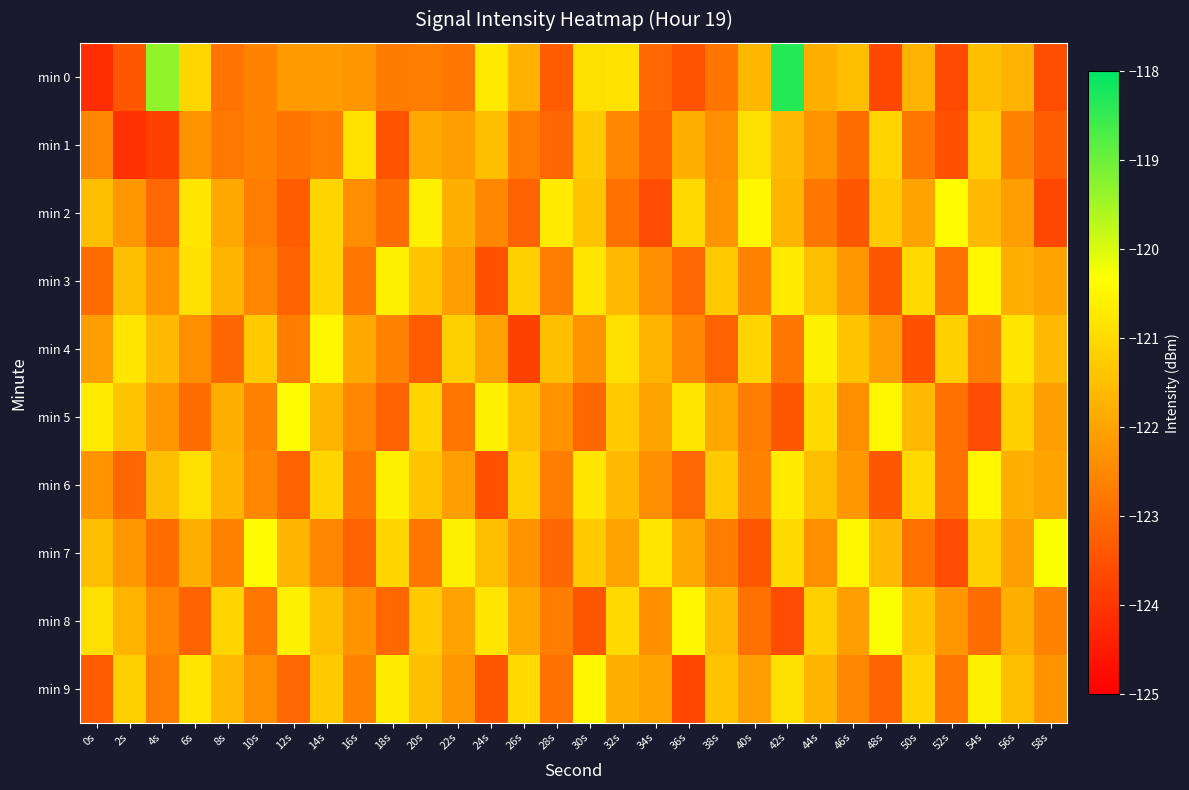

Reading left to right, extract all data points from this chart.

min 0: 0s=-124.2	2s=-123.4	4s=-119.3	6s=-121.1	8s=-122.9	10s=-122.6	12s=-122.2	14s=-122.2	16s=-122.2	18s=-122.7	20s=-122.7	22s=-122.8	24s=-120.7	26s=-121.8	28s=-123.3	30s=-120.9	32s=-120.9	34s=-123.1	36s=-123.5	38s=-122.8	40s=-121.6	42s=-118.3	44s=-121.8	46s=-121.5	48s=-123.7	50s=-121.7	52s=-123.6	54s=-121.5	56s=-121.7	58s=-123.6
min 1: 0s=-122.5	2s=-124.1	4s=-123.8	6s=-122.3	8s=-122.8	10s=-122.6	12s=-122.8	14s=-122.7	16s=-120.8	18s=-123.5	20s=-121.9	22s=-122.1	24s=-121.5	26s=-122.7	28s=-123.1	30s=-121.3	32s=-122.5	34s=-123.2	36s=-121.8	38s=-122.4	40s=-120.9	42s=-121.6	44s=-122.3	46s=-123.0	48s=-121.1	50s=-122.8	52s=-123.5	54s=-121.2	56s=-122.6	58s=-123.3
min 2: 0s=-121.5	2s=-122.2	4s=-123.1	6s=-120.8	8s=-121.9	10s=-122.7	12s=-123.3	14s=-121.1	16s=-122.4	18s=-123.0	20s=-120.6	22s=-121.8	24s=-122.5	26s=-123.2	28s=-120.7	30s=-121.4	32s=-122.9	34s=-123.6	36s=-121.0	38s=-122.3	40s=-120.5	42s=-121.7	44s=-122.8	46s=-123.4	48s=-121.3	50s=-122.0	52s=-120.4	54s=-121.6	56s=-122.1	58s=-123.7
min 3: 0s=-123.0	2s=-121.5	4s=-122.3	6s=-120.9	8s=-121.7	10s=-122.5	12s=-123.2	14s=-121.1	16s=-122.8	18s=-120.6	20s=-121.4	22s=-122.1	24s=-123.5	26s=-121.2	28s=-122.7	30s=-120.8	32s=-121.6	34s=-122.4	36s=-123.1	38s=-121.3	40s=-122.6	42s=-120.7	44s=-121.5	46s=-122.2	48s=-123.4	50s=-121.0	52s=-122.9	54s=-120.5	56s=-121.8	58s=-122.0
min 4: 0s=-122.1	2s=-120.8	4s=-121.6	6s=-122.4	8s=-123.1	10s=-121.3	12s=-122.7	14s=-120.5	16s=-121.9	18s=-122.6	20s=-123.3	22s=-121.2	24s=-122.0	26s=-123.8	28s=-121.5	30s=-122.3	32s=-120.9	34s=-121.7	36s=-122.5	38s=-123.2	40s=-121.1	42s=-122.8	44s=-120.6	46s=-121.4	48s=-122.1	50s=-123.5	52s=-121.2	54s=-122.7	56s=-120.8	58s=-121.6
min 5: 0s=-120.7	2s=-121.4	4s=-122.2	6s=-123.0	8s=-121.8	10s=-122.6	12s=-120.4	14s=-121.7	16s=-122.5	18s=-123.2	20s=-121.1	22s=-122.8	24s=-120.6	26s=-121.5	28s=-122.3	30s=-123.1	32s=-121.3	34s=-122.0	36s=-120.8	38s=-121.9	40s=-122.7	42s=-123.4	44s=-121.0	46s=-122.4	48s=-120.5	50s=-121.6	52s=-122.9	54s=-123.6	56s=-121.2	58s=-122.1
min 6: 0s=-122.3	2s=-123.1	4s=-121.5	6s=-120.9	8s=-121.7	10s=-122.5	12s=-123.2	14s=-121.1	16s=-122.8	18s=-120.6	20s=-121.4	22s=-122.1	24s=-123.5	26s=-121.2	28s=-122.7	30s=-120.8	32s=-121.6	34s=-122.4	36s=-123.1	38s=-121.3	40s=-122.6	42s=-120.7	44s=-121.5	46s=-122.2	48s=-123.4	50s=-121.0	52s=-122.9	54s=-120.5	56s=-121.8	58s=-122.0
min 7: 0s=-121.5	2s=-122.2	4s=-123.0	6s=-121.8	8s=-122.6	10s=-120.4	12s=-121.7	14s=-122.5	16s=-123.2	18s=-121.1	20s=-122.8	22s=-120.6	24s=-121.5	26s=-122.3	28s=-123.1	30s=-121.3	32s=-122.0	34s=-120.8	36s=-121.9	38s=-122.7	40s=-123.4	42s=-121.0	44s=-122.4	46s=-120.5	48s=-121.6	50s=-122.9	52s=-123.6	54s=-121.2	56s=-122.1	58s=-120.3
min 8: 0s=-120.9	2s=-121.7	4s=-122.5	6s=-123.2	8s=-121.1	10s=-122.8	12s=-120.6	14s=-121.5	16s=-122.3	18s=-123.1	20s=-121.3	22s=-122.0	24s=-120.8	26s=-121.9	28s=-122.7	30s=-123.4	32s=-121.0	34s=-122.4	36s=-120.5	38s=-121.6	40s=-122.9	42s=-123.6	44s=-121.2	46s=-122.1	48s=-120.3	50s=-121.4	52s=-122.2	54s=-123.0	56s=-121.8	58s=-122.6
min 9: 0s=-123.3	2s=-121.2	4s=-122.7	6s=-120.8	8s=-121.6	10s=-122.4	12s=-123.1	14s=-121.3	16s=-122.6	18s=-120.7	20s=-121.5	22s=-122.2	24s=-123.4	26s=-121.0	28s=-122.9	30s=-120.5	32s=-121.8	34s=-122.0	36s=-123.7	38s=-121.4	40s=-122.1	42s=-120.9	44s=-121.7	46s=-122.5	48s=-123.2	50s=-121.1	52s=-122.8	54s=-120.6	56s=-121.5	58s=-122.3